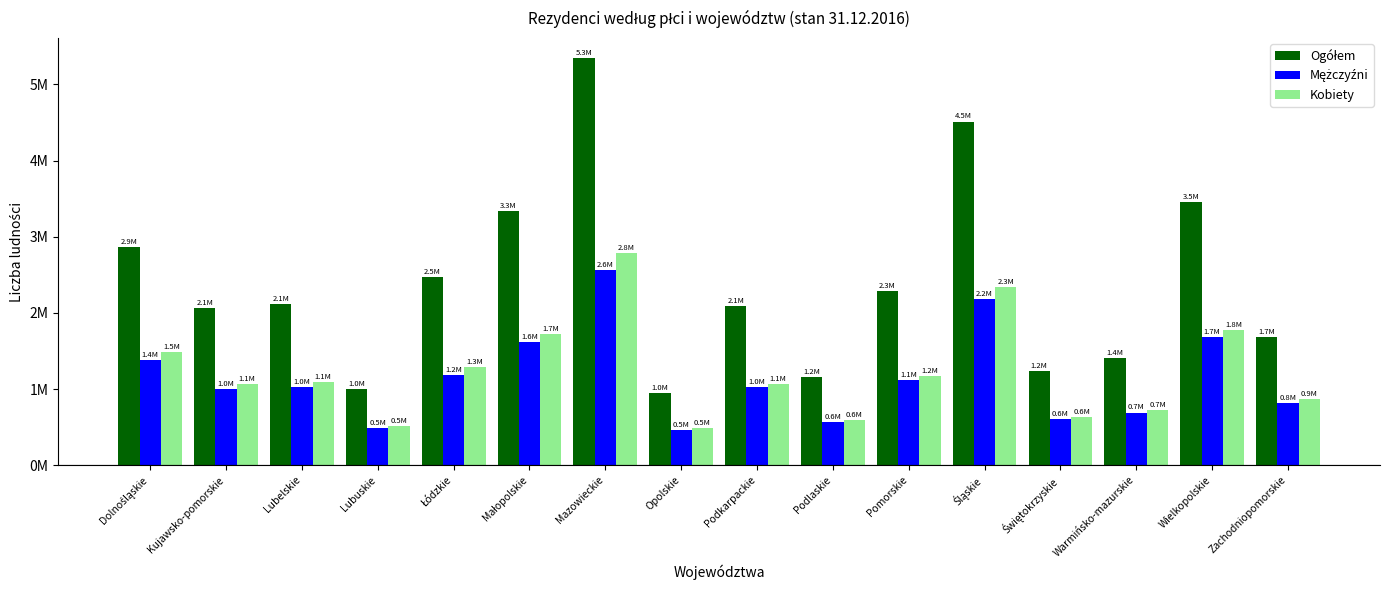

Is it true that Mężczyźni equals 564217 at Podlaskie?

True